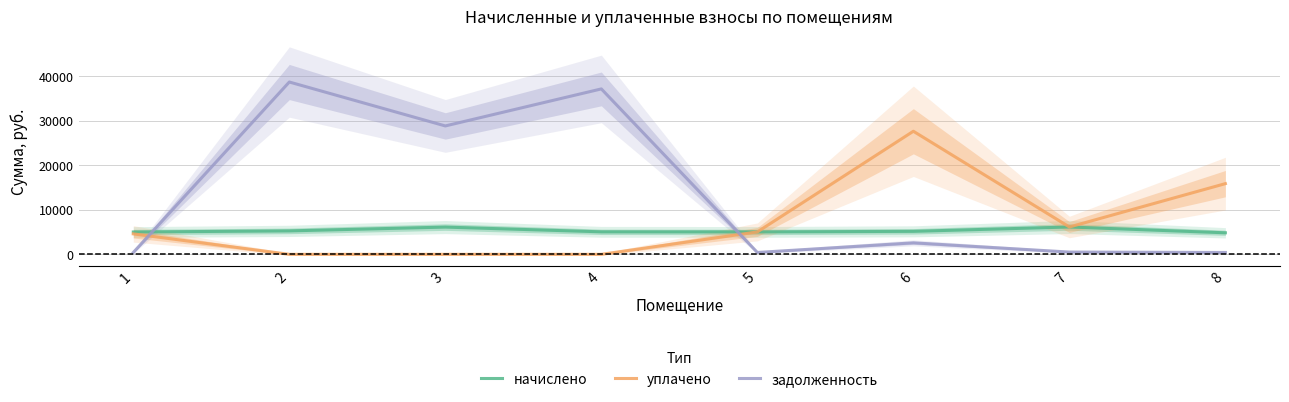

What is the difference between the highest and lowest values at 3?

28867.4